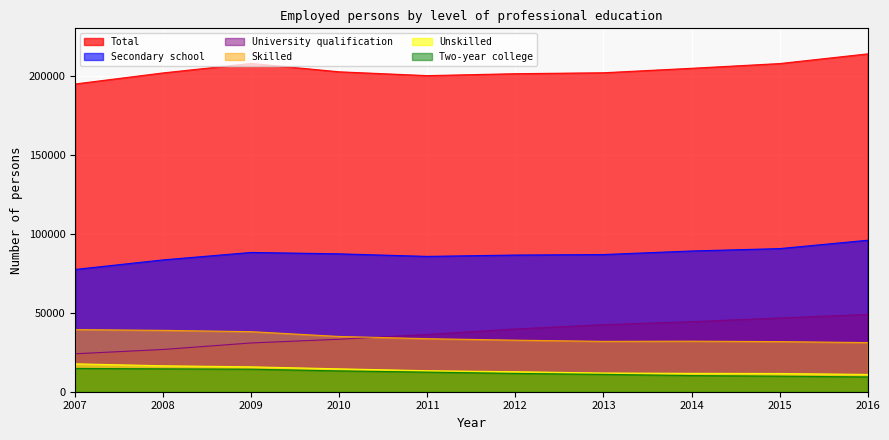

Reading left to right, transcribe all the data shown in this chart.

Total: 2007=194785	2008=201797	2009=207781	2010=202483	2011=200076	2012=201297	2013=201890	2014=204714	2015=207709	2016=213844
Secondary school: 2007=77406	2008=83458	2009=88168	2010=87284	2011=85657	2012=86515	2013=86838	2014=89085	2015=90595	2016=95880
University qualification: 2007=24014	2008=26746	2009=30867	2010=33215	2011=36245	2012=39735	2013=42419	2014=44319	2015=46674	2016=48915
Skilled: 2007=39328	2008=38845	2009=38027	2010=34972	2011=33571	2012=32630	2013=31890	2014=32010	2015=31724	2016=31095
Unskilled: 2007=17668	2008=16425	2009=15754	2010=14494	2011=13298	2012=12668	2013=11847	2014=11633	2015=11544	2016=10950
Two-year college: 2007=14748	2008=14505	2009=14259	2010=13183	2011=12412	2012=11579	2013=10986	2014=10220	2015=9843	2016=9375